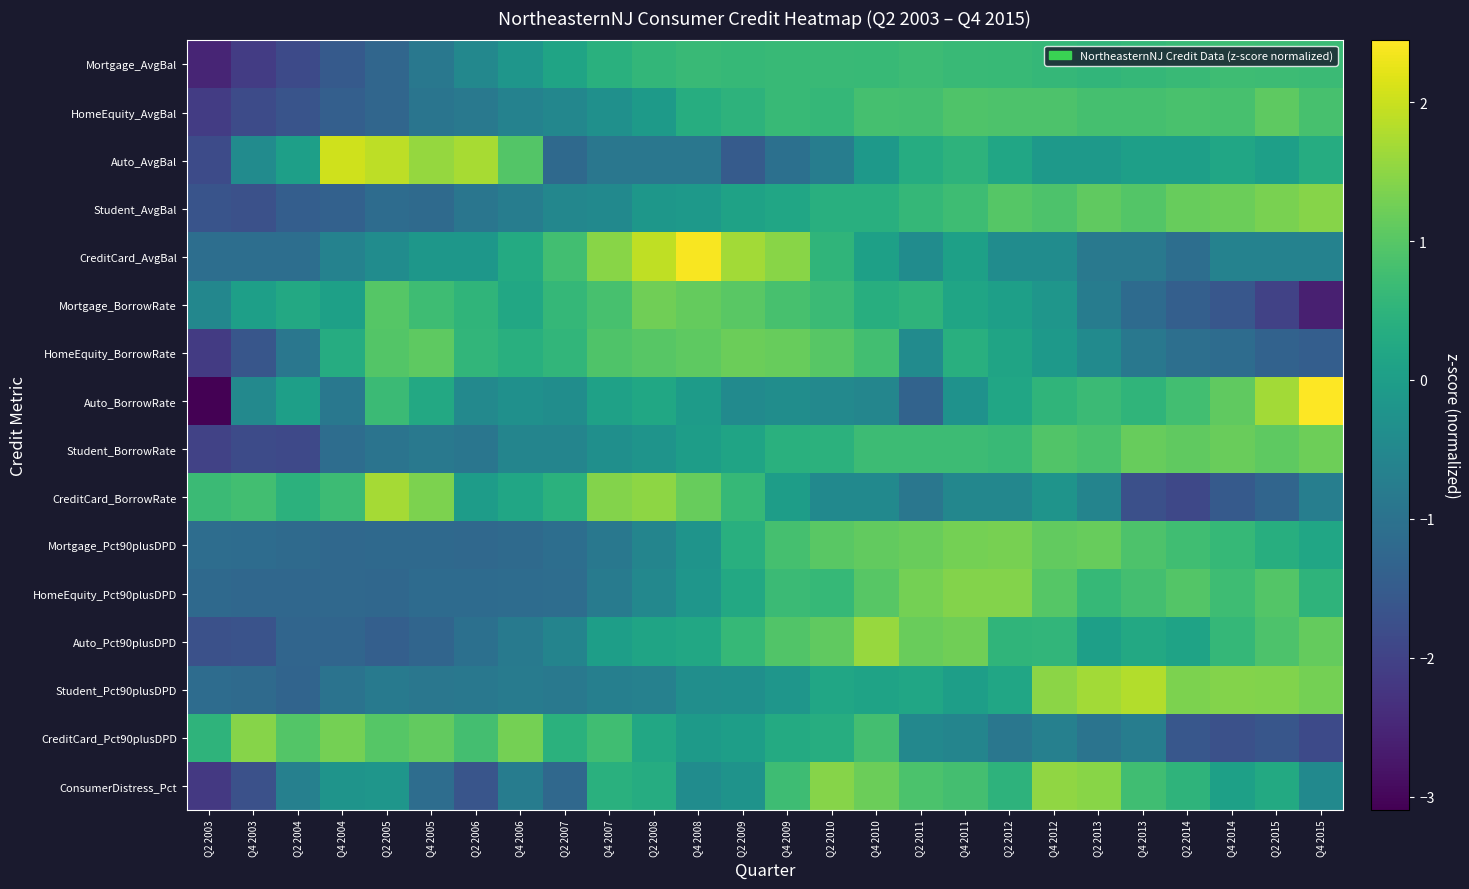

Reading left to right, extract all data points from this chart.

Mortgage_AvgBal: Q2 2003=-2.5	Q4 2003=-2.1	Q2 2004=-1.9	Q4 2004=-1.5	Q2 2005=-1.3	Q4 2005=-0.9	Q2 2006=-0.5	Q4 2006=-0.2	Q2 2007=0.1	Q4 2007=0.4	Q2 2008=0.6	Q4 2008=0.7	Q2 2009=0.6	Q4 2009=0.6	Q2 2010=0.7	Q4 2010=0.6	Q2 2011=0.7	Q4 2011=0.7	Q2 2012=0.6	Q4 2012=0.6	Q2 2013=0.5	Q4 2013=0.6	Q2 2014=0.7	Q4 2014=0.7	Q2 2015=0.7	Q4 2015=0.7
HomeEquity_AvgBal: Q2 2003=-2.1	Q4 2003=-1.8	Q2 2004=-1.6	Q4 2004=-1.4	Q2 2005=-1.3	Q4 2005=-0.9	Q2 2006=-0.9	Q4 2006=-0.6	Q2 2007=-0.5	Q4 2007=-0.3	Q2 2008=-0.1	Q4 2008=0.4	Q2 2009=0.5	Q4 2009=0.6	Q2 2010=0.6	Q4 2010=0.8	Q2 2011=0.8	Q4 2011=0.9	Q2 2012=0.9	Q4 2012=0.9	Q2 2013=0.8	Q4 2013=0.8	Q2 2014=0.9	Q4 2014=0.8	Q2 2015=1.1	Q4 2015=0.8
Auto_AvgBal: Q2 2003=-1.8	Q4 2003=-0.4	Q2 2004=0.0	Q4 2004=2.0	Q2 2005=1.9	Q4 2005=1.6	Q2 2006=1.7	Q4 2006=1.0	Q2 2007=-1.2	Q4 2007=-0.9	Q2 2008=-0.9	Q4 2008=-0.9	Q2 2009=-1.5	Q4 2009=-1.1	Q2 2010=-0.7	Q4 2010=-0.1	Q2 2011=0.3	Q4 2011=0.5	Q2 2012=0.2	Q4 2012=-0.1	Q2 2013=-0.1	Q4 2013=0.0	Q2 2014=0.0	Q4 2014=0.2	Q2 2015=0.0	Q4 2015=0.3
Student_AvgBal: Q2 2003=-1.6	Q4 2003=-1.7	Q2 2004=-1.4	Q4 2004=-1.4	Q2 2005=-1.1	Q4 2005=-1.2	Q2 2006=-0.9	Q4 2006=-0.8	Q2 2007=-0.5	Q4 2007=-0.5	Q2 2008=-0.2	Q4 2008=-0.1	Q2 2009=0.1	Q4 2009=0.2	Q2 2010=0.4	Q4 2010=0.4	Q2 2011=0.6	Q4 2011=0.7	Q2 2012=1.0	Q4 2012=0.9	Q2 2013=1.1	Q4 2013=1.0	Q2 2014=1.2	Q4 2014=1.2	Q2 2015=1.3	Q4 2015=1.4
CreditCard_AvgBal: Q2 2003=-1.1	Q4 2003=-1.1	Q2 2004=-1.1	Q4 2004=-0.6	Q2 2005=-0.4	Q4 2005=-0.2	Q2 2006=-0.2	Q4 2006=0.3	Q2 2007=0.8	Q4 2007=1.5	Q2 2008=1.9	Q4 2008=2.4	Q2 2009=1.7	Q4 2009=1.5	Q2 2010=0.5	Q4 2010=0.1	Q2 2011=-0.4	Q4 2011=0.1	Q2 2012=-0.4	Q4 2012=-0.4	Q2 2013=-0.9	Q4 2013=-0.9	Q2 2014=-1.1	Q4 2014=-0.6	Q2 2015=-0.6	Q4 2015=-0.6
Mortgage_BorrowRate: Q2 2003=-0.5	Q4 2003=0.0	Q2 2004=0.3	Q4 2004=0.0	Q2 2005=1.0	Q4 2005=0.7	Q2 2006=0.5	Q4 2006=0.2	Q2 2007=0.6	Q4 2007=0.8	Q2 2008=1.2	Q4 2008=1.1	Q2 2009=1.0	Q4 2009=0.8	Q2 2010=0.7	Q4 2010=0.4	Q2 2011=0.5	Q4 2011=0.2	Q2 2012=0.0	Q4 2012=-0.2	Q2 2013=-0.8	Q4 2013=-1.2	Q2 2014=-1.4	Q4 2014=-1.6	Q2 2015=-2.0	Q4 2015=-2.6
HomeEquity_BorrowRate: Q2 2003=-2.1	Q4 2003=-1.6	Q2 2004=-0.9	Q4 2004=0.3	Q2 2005=1.0	Q4 2005=1.1	Q2 2006=0.5	Q4 2006=0.4	Q2 2007=0.5	Q4 2007=0.9	Q2 2008=1.0	Q4 2008=1.1	Q2 2009=1.2	Q4 2009=1.1	Q2 2010=1.0	Q4 2010=0.8	Q2 2011=-0.4	Q4 2011=0.4	Q2 2012=0.1	Q4 2012=-0.1	Q2 2013=-0.5	Q4 2013=-0.9	Q2 2014=-1.1	Q4 2014=-1.1	Q2 2015=-1.4	Q4 2015=-1.4
Auto_BorrowRate: Q2 2003=-3.1	Q4 2003=-0.5	Q2 2004=0.0	Q4 2004=-0.9	Q2 2005=0.7	Q4 2005=0.3	Q2 2006=-0.5	Q4 2006=-0.3	Q2 2007=-0.4	Q4 2007=0.1	Q2 2008=0.2	Q4 2008=-0.0	Q2 2009=-0.4	Q4 2009=-0.4	Q2 2010=-0.5	Q4 2010=-0.5	Q2 2011=-1.3	Q4 2011=-0.3	Q2 2012=0.2	Q4 2012=0.5	Q2 2013=0.7	Q4 2013=0.5	Q2 2014=0.8	Q4 2014=1.1	Q2 2015=1.7	Q4 2015=2.4
Student_BorrowRate: Q2 2003=-2.0	Q4 2003=-1.8	Q2 2004=-1.9	Q4 2004=-1.1	Q2 2005=-1.0	Q4 2005=-0.9	Q2 2006=-0.9	Q4 2006=-0.6	Q2 2007=-0.6	Q4 2007=-0.3	Q2 2008=-0.2	Q4 2008=-0.0	Q2 2009=0.1	Q4 2009=0.4	Q2 2010=0.5	Q4 2010=0.7	Q2 2011=0.7	Q4 2011=0.7	Q2 2012=0.7	Q4 2012=0.9	Q2 2013=0.9	Q4 2013=1.2	Q2 2014=1.1	Q4 2014=1.2	Q2 2015=1.1	Q4 2015=1.2
CreditCard_BorrowRate: Q2 2003=0.7	Q4 2003=0.8	Q2 2004=0.5	Q4 2004=0.7	Q2 2005=1.7	Q4 2005=1.3	Q2 2006=-0.0	Q4 2006=0.2	Q2 2007=0.4	Q4 2007=1.4	Q2 2008=1.5	Q4 2008=1.2	Q2 2009=0.6	Q4 2009=-0.0	Q2 2010=-0.5	Q4 2010=-0.5	Q2 2011=-0.9	Q4 2011=-0.5	Q2 2012=-0.5	Q4 2012=-0.2	Q2 2013=-0.6	Q4 2013=-1.7	Q2 2014=-1.9	Q4 2014=-1.5	Q2 2015=-1.3	Q4 2015=-0.7
Mortgage_Pct90plusDPD: Q2 2003=-1.1	Q4 2003=-1.1	Q2 2004=-1.2	Q4 2004=-1.2	Q2 2005=-1.2	Q4 2005=-1.2	Q2 2006=-1.2	Q4 2006=-1.2	Q2 2007=-1.1	Q4 2007=-0.9	Q2 2008=-0.6	Q4 2008=-0.2	Q2 2009=0.4	Q4 2009=0.8	Q2 2010=1.0	Q4 2010=1.1	Q2 2011=1.2	Q4 2011=1.3	Q2 2012=1.3	Q4 2012=1.1	Q2 2013=1.2	Q4 2013=0.9	Q2 2014=0.7	Q4 2014=0.6	Q2 2015=0.4	Q4 2015=0.2
HomeEquity_Pct90plusDPD: Q2 2003=-1.2	Q4 2003=-1.3	Q2 2004=-1.3	Q4 2004=-1.2	Q2 2005=-1.2	Q4 2005=-1.2	Q2 2006=-1.2	Q4 2006=-1.1	Q2 2007=-1.1	Q4 2007=-0.8	Q2 2008=-0.5	Q4 2008=-0.2	Q2 2009=0.2	Q4 2009=0.7	Q2 2010=0.6	Q4 2010=1.0	Q2 2011=1.3	Q4 2011=1.4	Q2 2012=1.4	Q4 2012=1.0	Q2 2013=0.6	Q4 2013=0.8	Q2 2014=1.0	Q4 2014=0.7	Q2 2015=1.0	Q4 2015=0.5
Auto_Pct90plusDPD: Q2 2003=-1.7	Q4 2003=-1.7	Q2 2004=-1.3	Q4 2004=-1.3	Q2 2005=-1.4	Q4 2005=-1.3	Q2 2006=-1.1	Q4 2006=-0.8	Q2 2007=-0.6	Q4 2007=0.0	Q2 2008=0.1	Q4 2008=0.2	Q2 2009=0.6	Q4 2009=0.9	Q2 2010=1.1	Q4 2010=1.6	Q2 2011=1.2	Q4 2011=1.3	Q2 2012=0.5	Q4 2012=0.6	Q2 2013=0.0	Q4 2013=0.3	Q2 2014=0.1	Q4 2014=0.6	Q2 2015=0.9	Q4 2015=1.1
Student_Pct90plusDPD: Q2 2003=-1.1	Q4 2003=-1.2	Q2 2004=-1.3	Q4 2004=-1.0	Q2 2005=-0.8	Q4 2005=-0.9	Q2 2006=-0.9	Q4 2006=-0.8	Q2 2007=-0.8	Q4 2007=-0.7	Q2 2008=-0.7	Q4 2008=-0.4	Q2 2009=-0.3	Q4 2009=-0.2	Q2 2010=0.2	Q4 2010=0.1	Q2 2011=0.2	Q4 2011=0.0	Q2 2012=0.2	Q4 2012=1.5	Q2 2013=1.7	Q4 2013=1.8	Q2 2014=1.4	Q4 2014=1.4	Q2 2015=1.4	Q4 2015=1.3
CreditCard_Pct90plusDPD: Q2 2003=0.5	Q4 2003=1.4	Q2 2004=1.0	Q4 2004=1.3	Q2 2005=1.0	Q4 2005=1.1	Q2 2006=0.8	Q4 2006=1.3	Q2 2007=0.4	Q4 2007=0.7	Q2 2008=0.2	Q4 2008=-0.1	Q2 2009=0.0	Q4 2009=0.3	Q2 2010=0.4	Q4 2010=0.8	Q2 2011=-0.5	Q4 2011=-0.6	Q2 2012=-0.9	Q4 2012=-0.7	Q2 2013=-1.0	Q4 2013=-0.7	Q2 2014=-1.6	Q4 2014=-1.7	Q2 2015=-1.6	Q4 2015=-1.9
ConsumerDistress_Pct: Q2 2003=-2.2	Q4 2003=-1.7	Q2 2004=-0.7	Q4 2004=-0.2	Q2 2005=-0.2	Q4 2005=-1.1	Q2 2006=-1.6	Q4 2006=-0.8	Q2 2007=-1.2	Q4 2007=0.4	Q2 2008=0.3	Q4 2008=-0.4	Q2 2009=-0.3	Q4 2009=0.7	Q2 2010=1.4	Q4 2010=1.2	Q2 2011=0.9	Q4 2011=0.8	Q2 2012=0.5	Q4 2012=1.5	Q2 2013=1.5	Q4 2013=0.7	Q2 2014=0.5	Q4 2014=0.1	Q2 2015=0.3	Q4 2015=-0.5